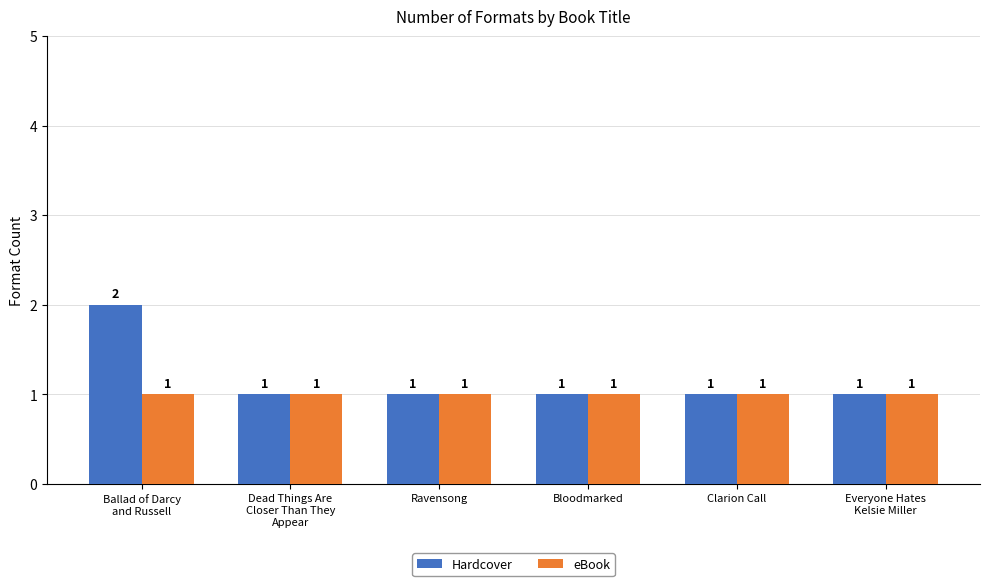

What is the sum of all eBook values?

6